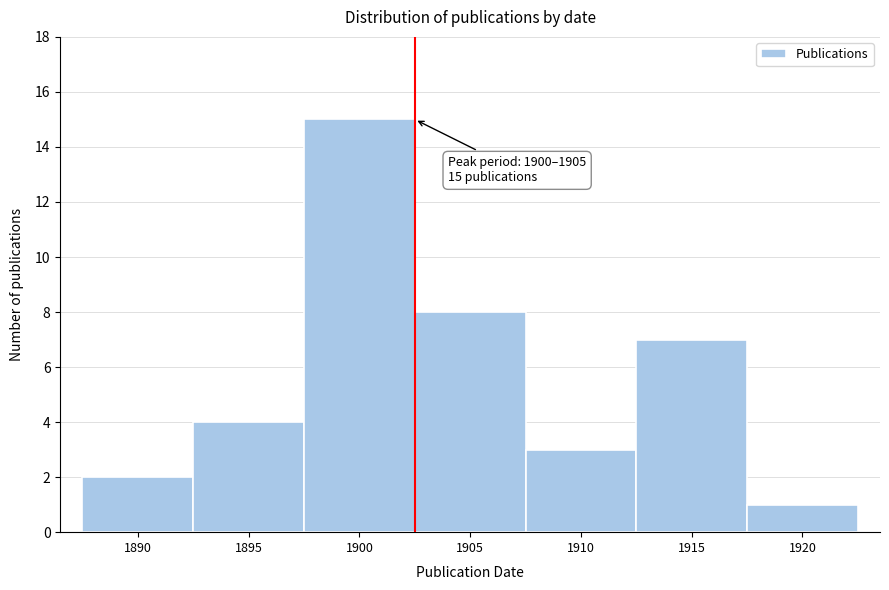

Reading left to right, list all the values displayed in this chart.

1890=2	1895=4	1900=15	1905=8	1910=3	1915=7	1920=1